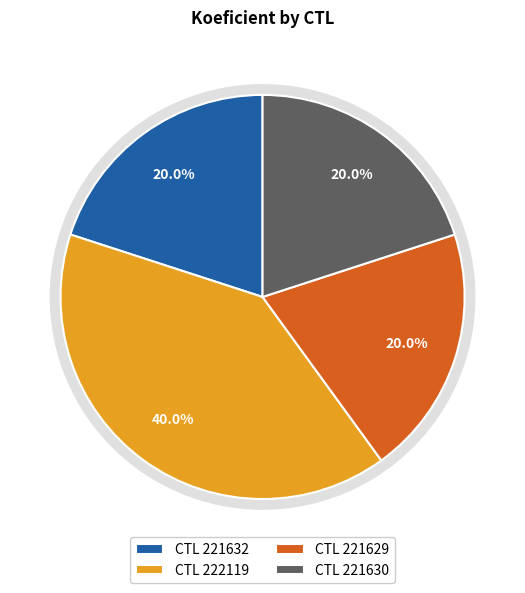

What percentage is the 221629 slice, to the nearest percent?

20%